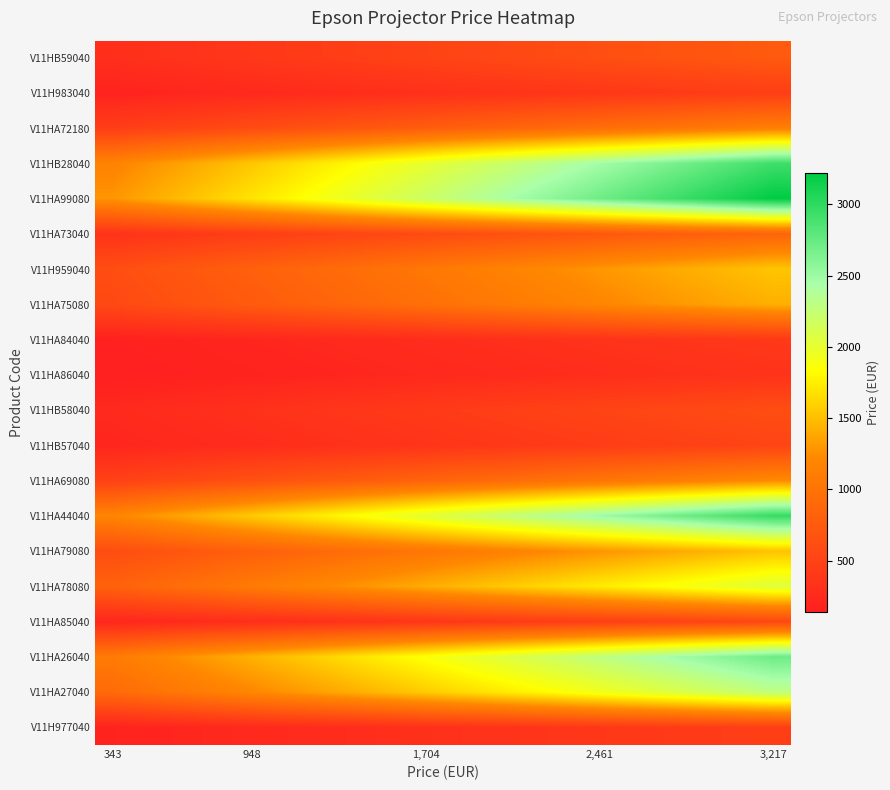

List the series in order of their peak value, highest first.

V11HA99080, V11HA44040, V11HB28040, V11HA26040, V11HA27040, V11HA78080, V11H959040, V11HA79080, V11HA75080, V11HA69080, V11HA72180, V11HA73040, V11HB59040, V11HB58040, V11HA85040, V11HB57040, V11H977040, V11H983040, V11HA84040, V11HA86040